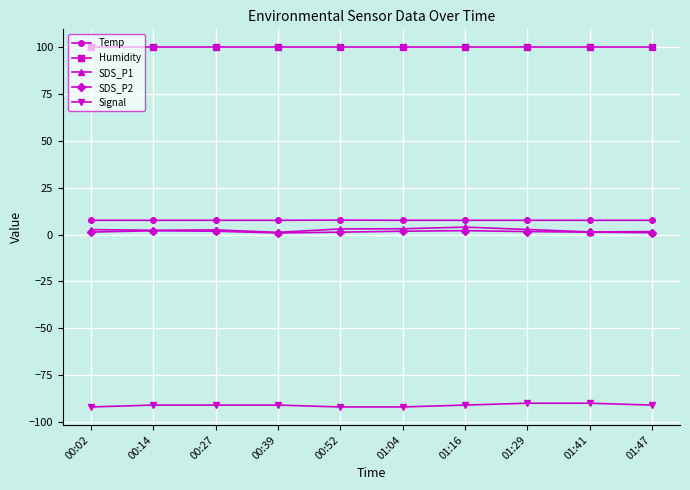

True or false: Humidity and Temp cross at least once.

False